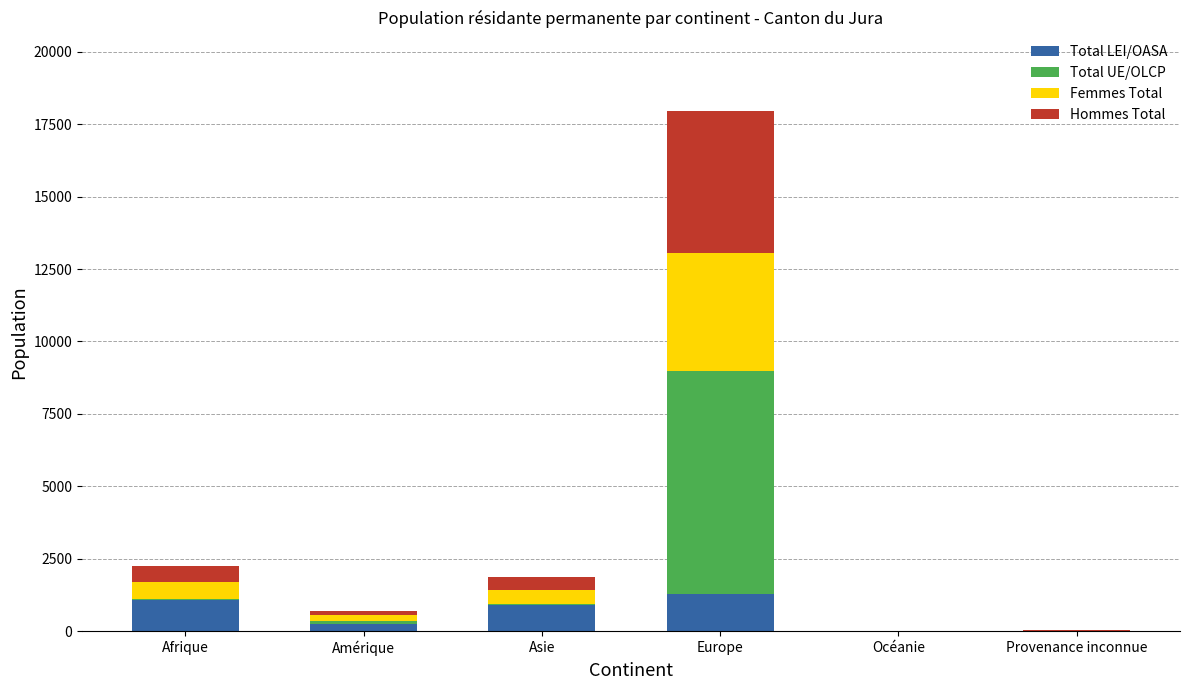

What is the maximum value for Total LEI/OASA?

1275